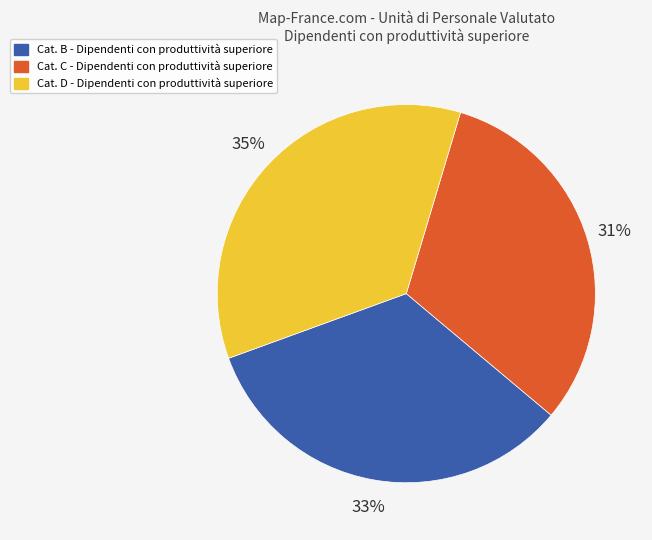

Is there any slice that represents more than half of the pie?

No